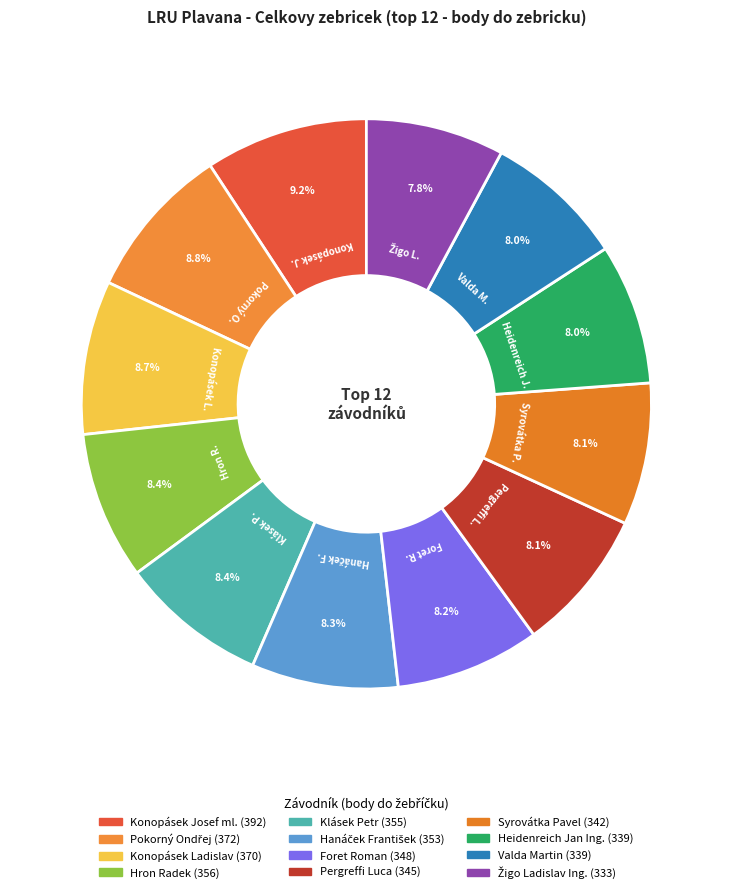

Which slice is the smallest?

Žigo Ladislav Ing.